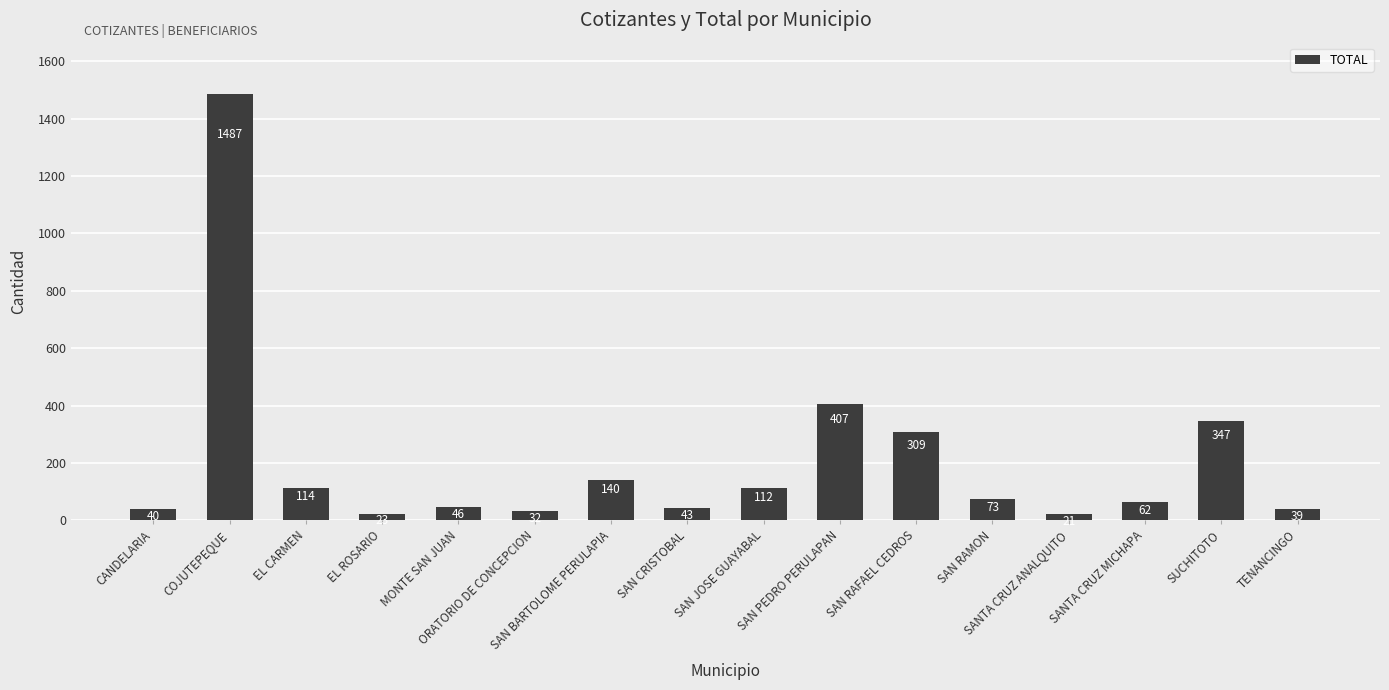

What is the difference between the maximum and minimum values?

1466